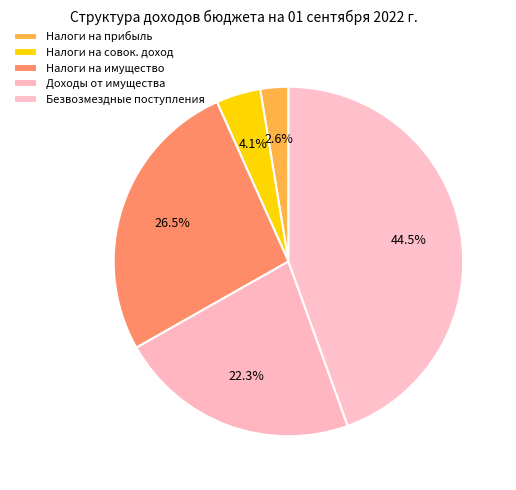

Which slice is the largest?

Безвозмездные поступления